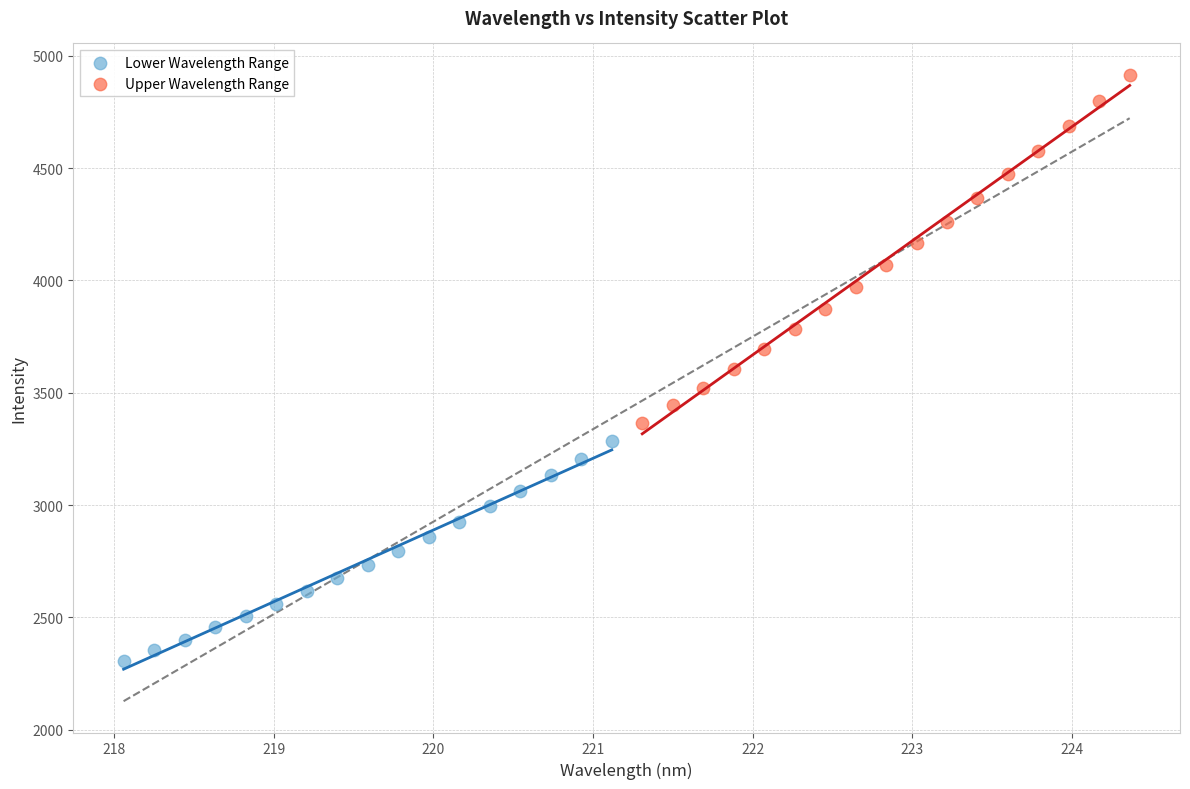

Which series reaches the minimum Y coordinate?

Lower Wavelength Range